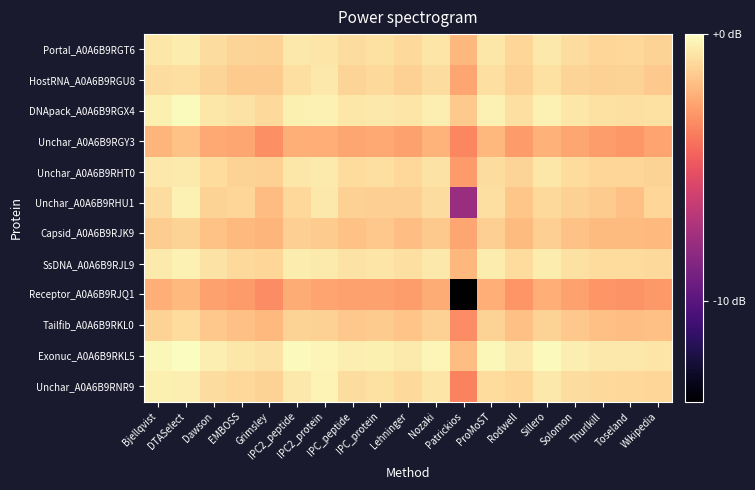

What is the minimum value shown in the chart?

-13.8